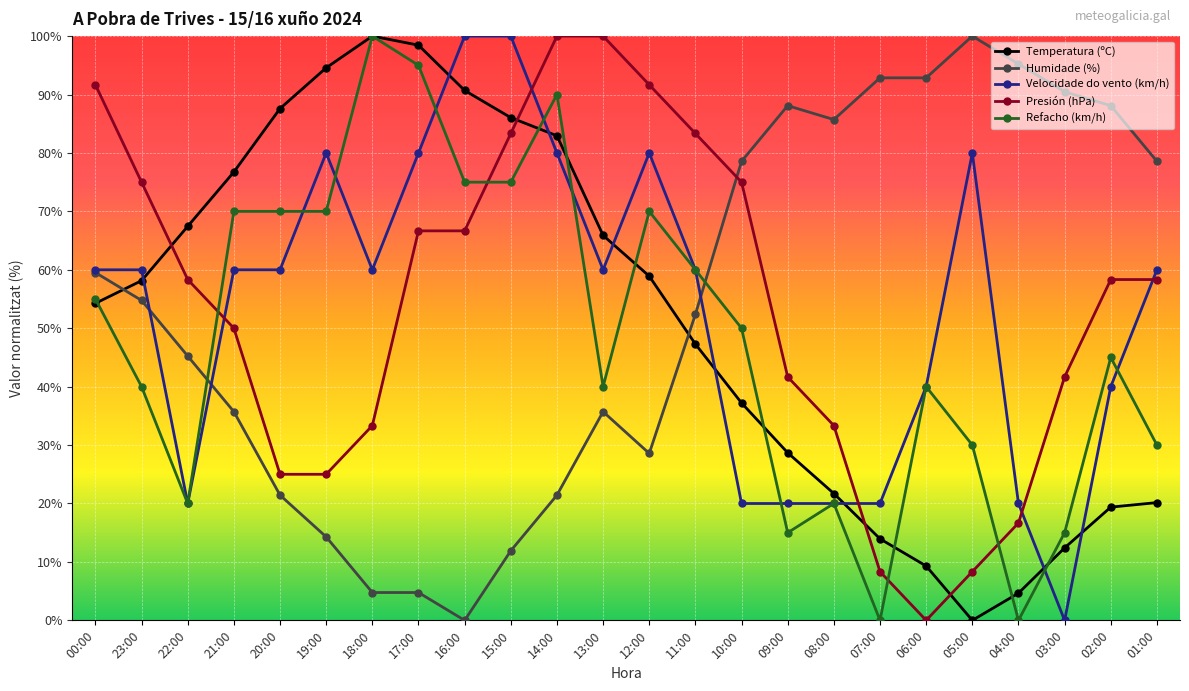

Where is Temperatura (ºC) nearest to the value 50?

11:00